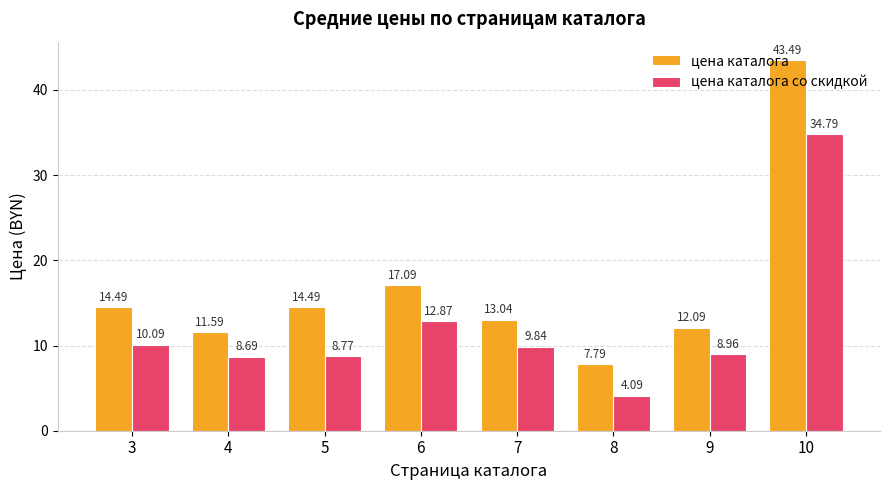

At which category is the sum across all series the highest?

10